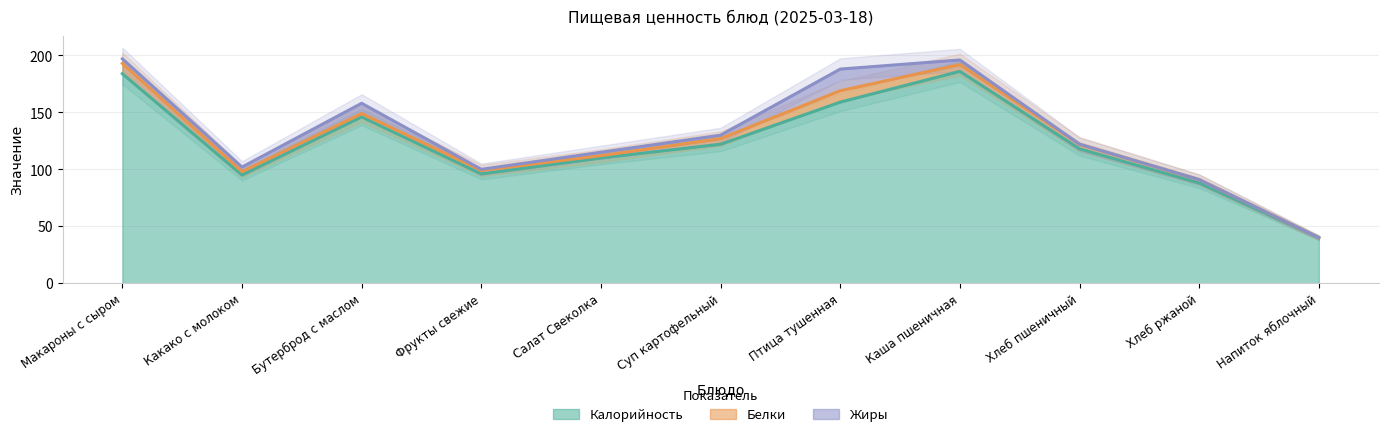

Where is the first local maximum for Калорийность?

Бутерброд с маслом